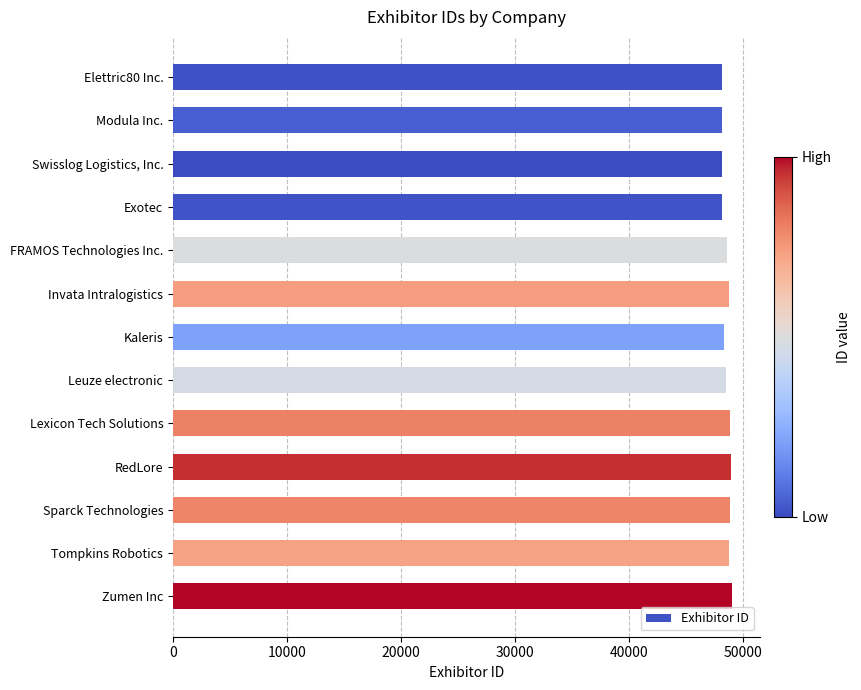

Count the number of categories in the chart.

13